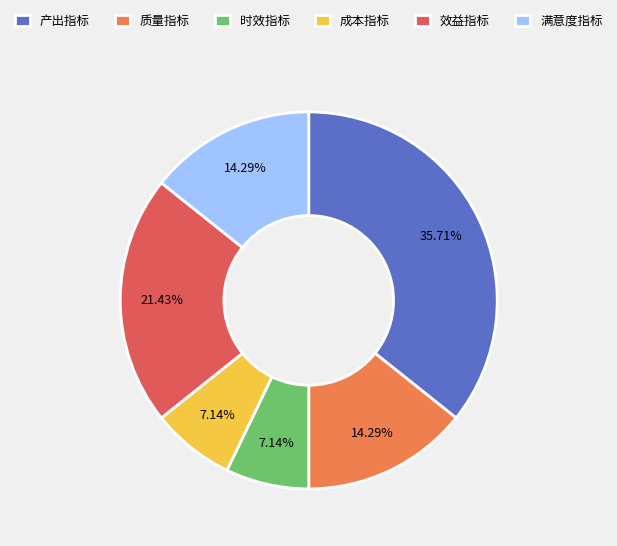

Which category has the biggest portion of the pie?

产出指标